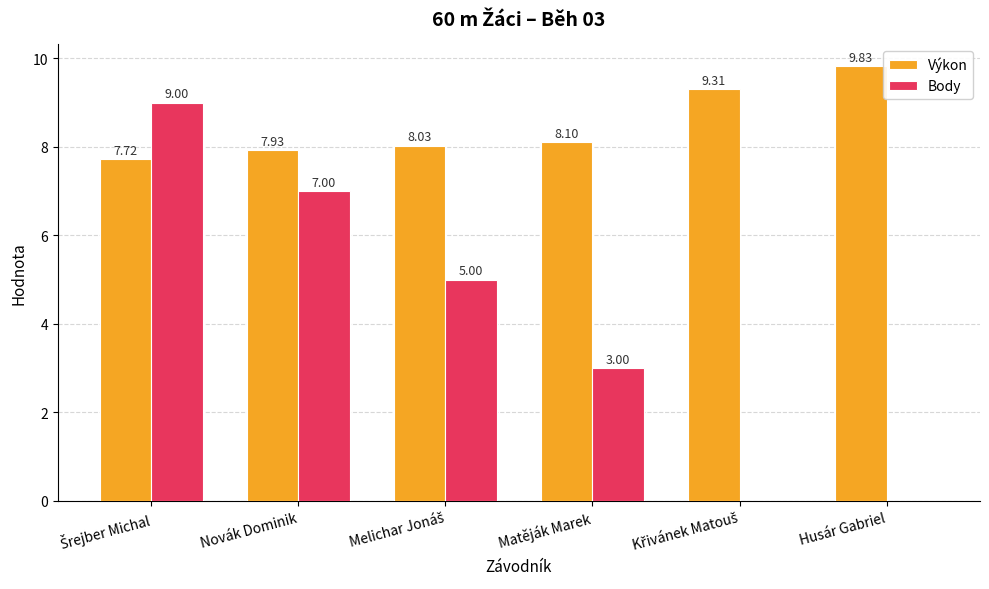

At which label does Výkon reach its peak?

Husár Gabriel